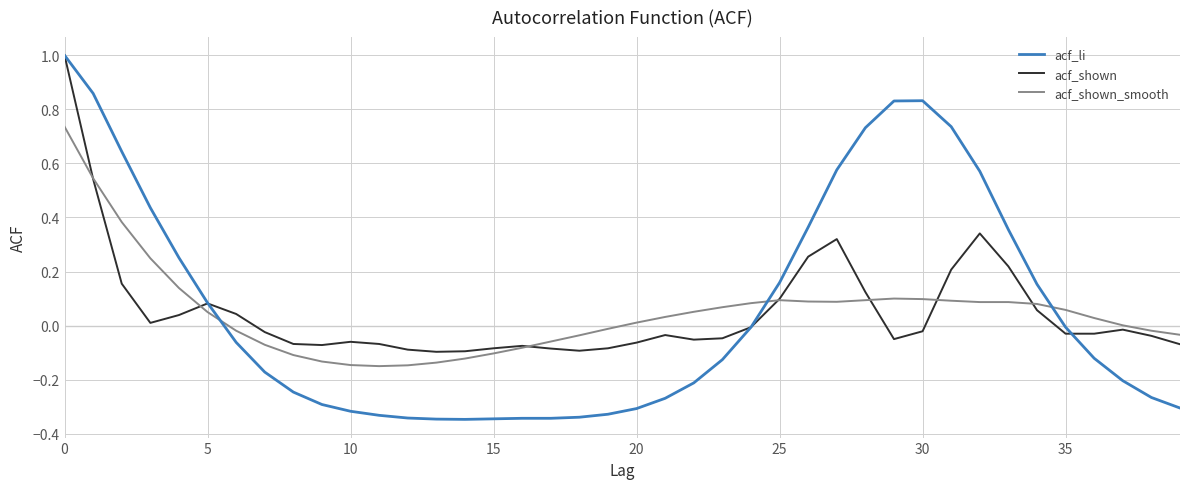

Which series has the largest range (max minus min)?

acf_li